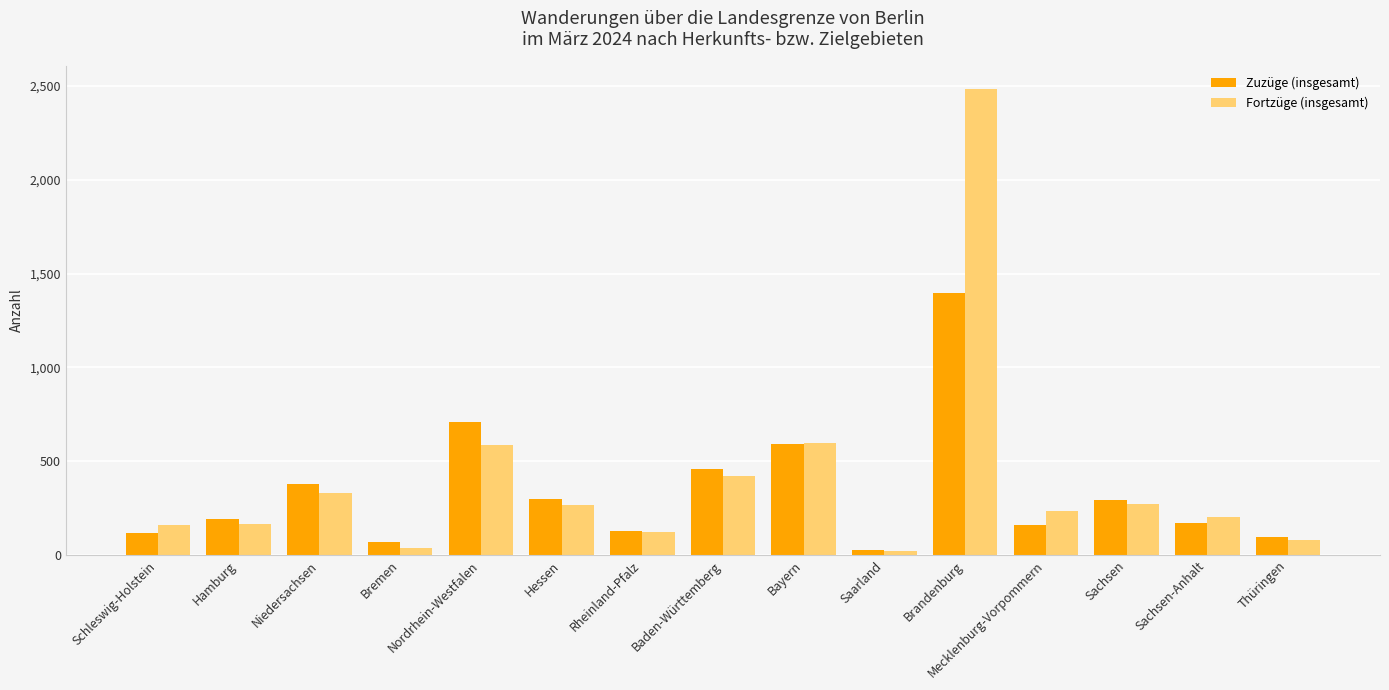

What is the maximum value shown in the chart?

2485